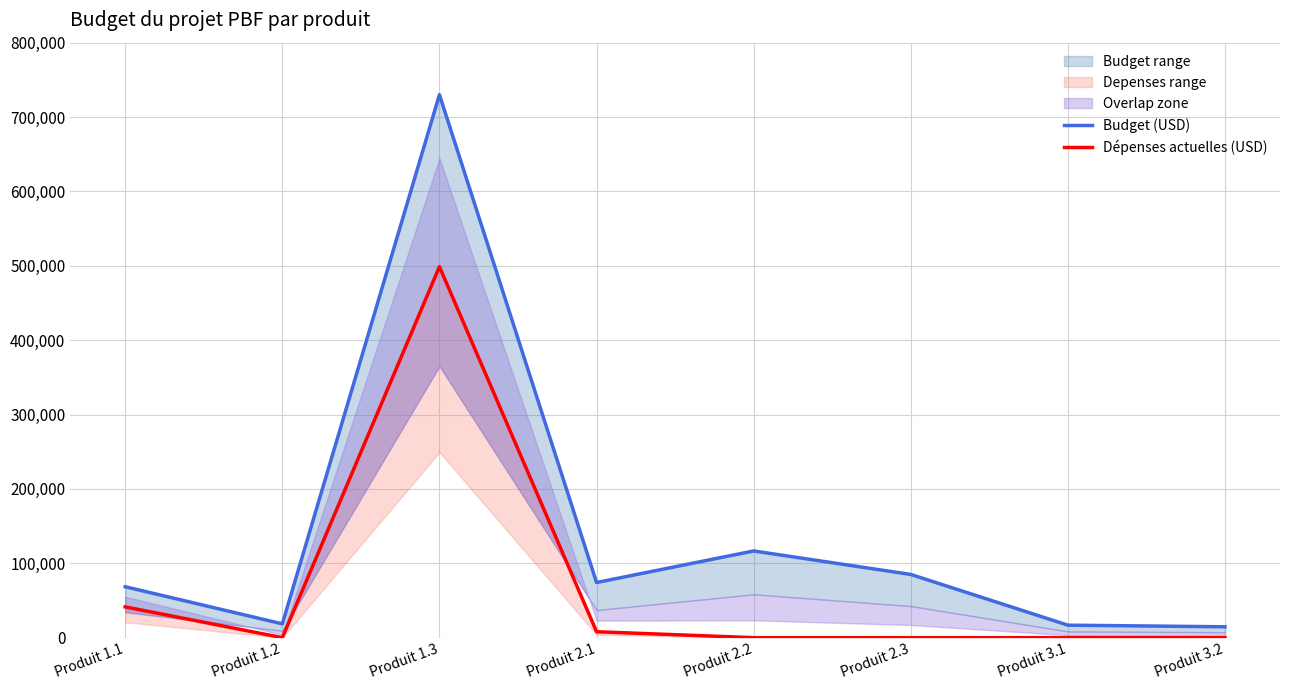

The value of Budget (USD) at Produit 2.1 is 132091.5. True or false?

False